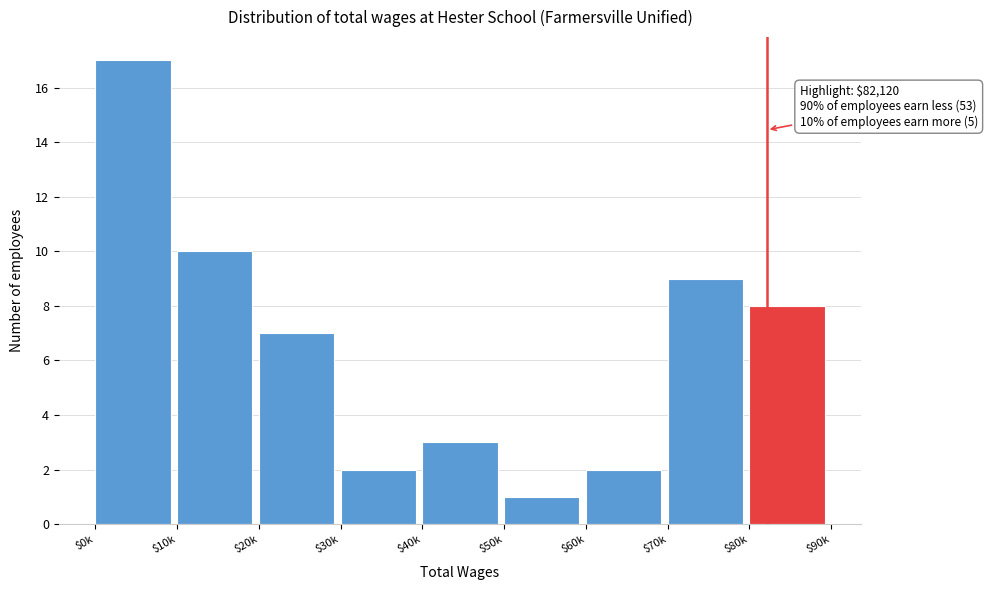

Reading right to left, extract all data points from this chart.

8	9	2	1	3	2	7	10	17